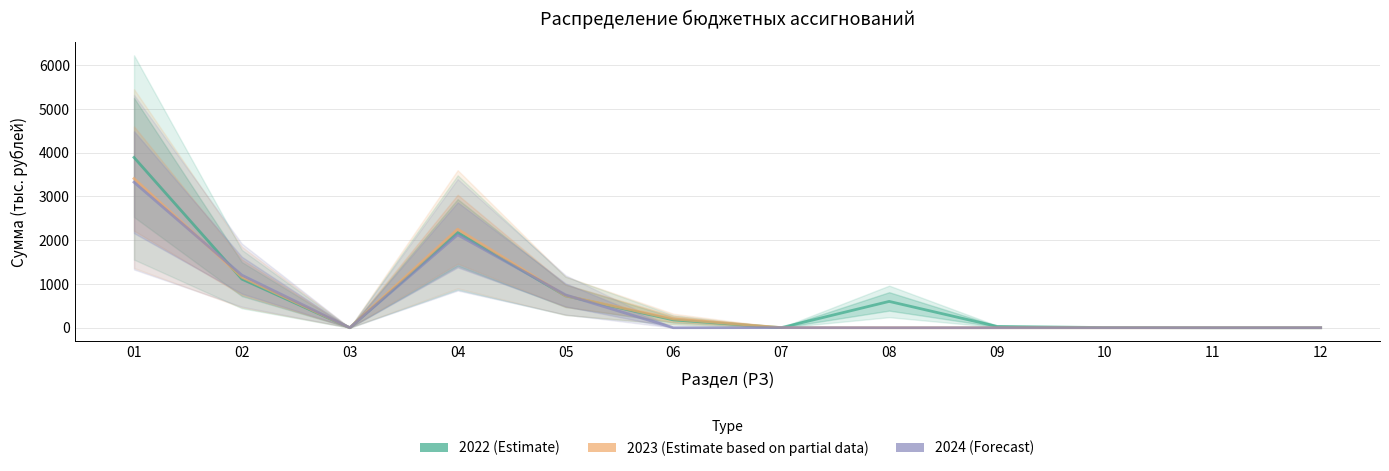

How many values in the 2023 series are below 2?

6